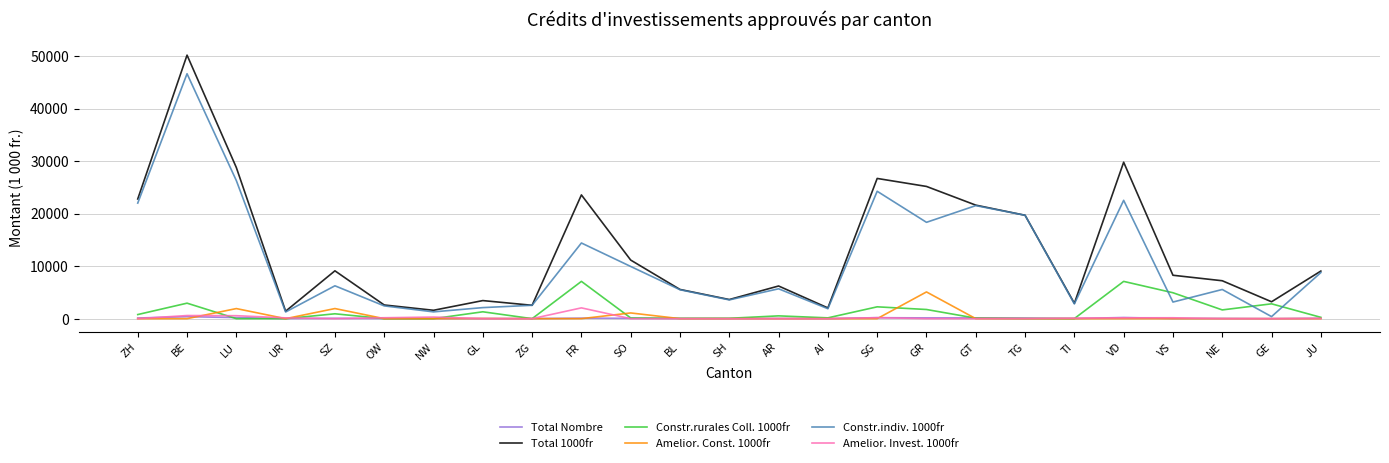

What is the difference between the maximum and minimum values in the Total 1000fr series?

48760.0